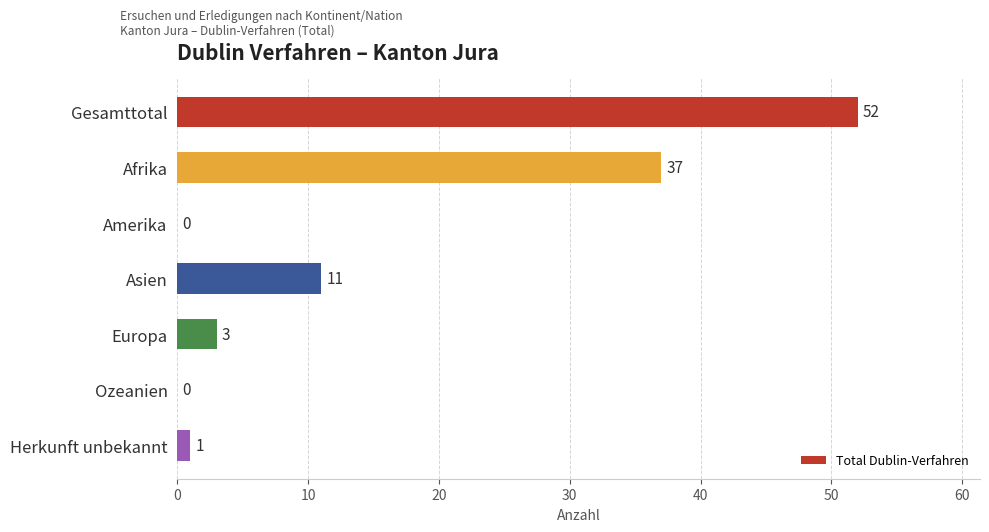

How many data points does each series have?

7